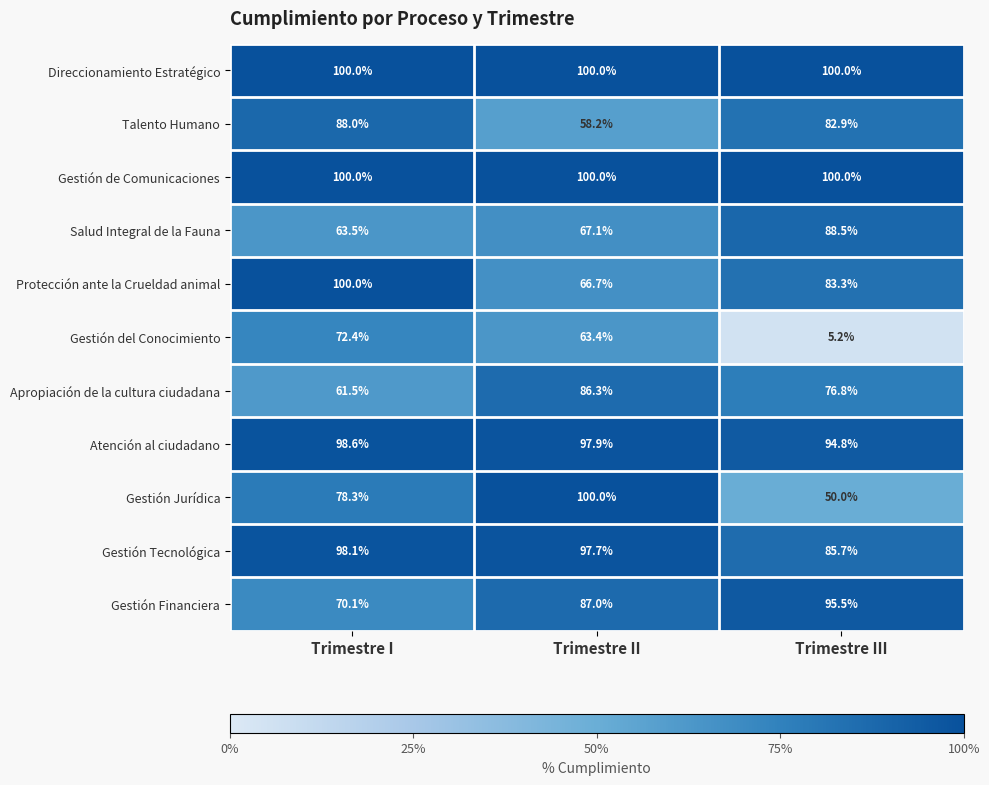

What is the total value across all series at Trimestre II?

924.3